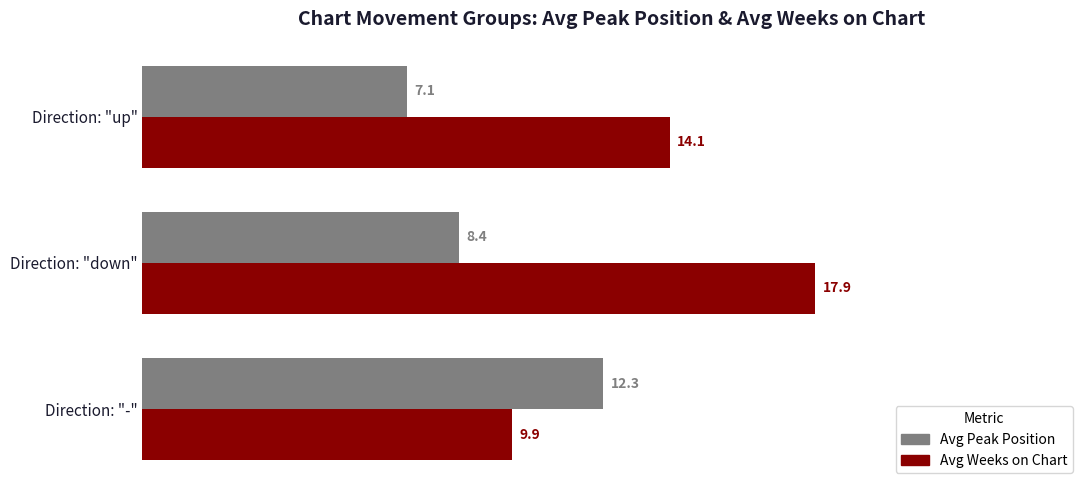

True or false: Avg Weeks on Chart has a value of 20.5 at Direction: "up".

False